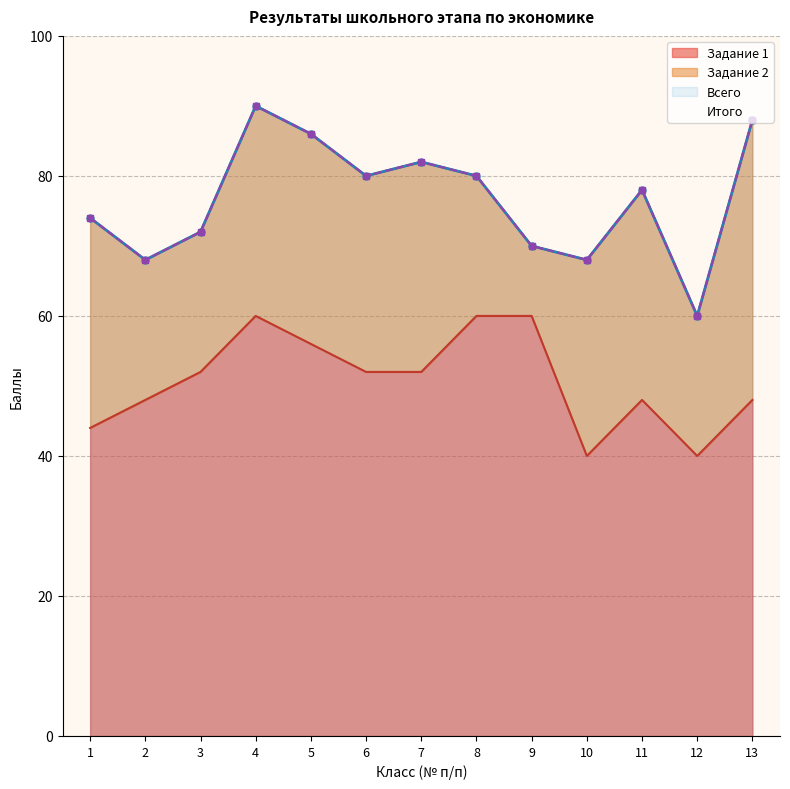

Which series has the widest spread of values?

Всего